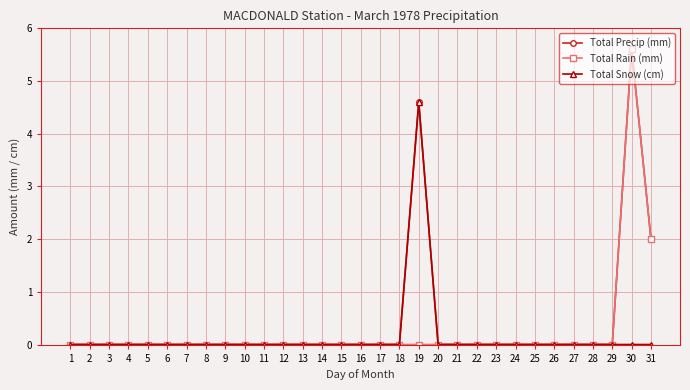

What is the highest value of the Total Snow (cm) series?

4.6